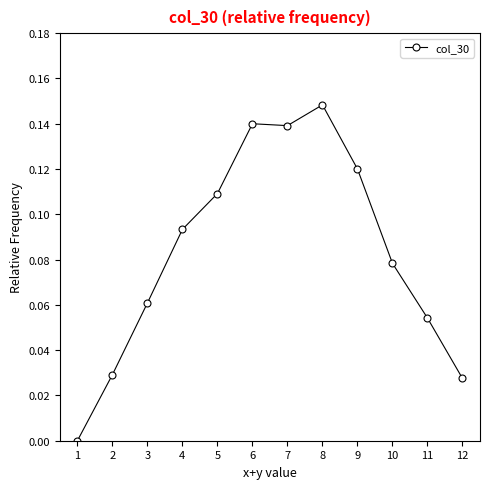

Which label corresponds to the smallest value in the chart?

1